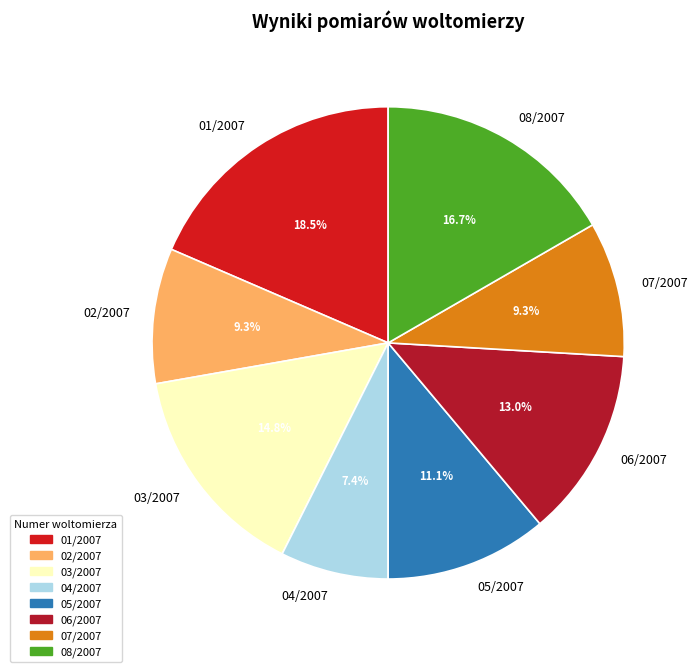

To the nearest percent, what is the difference between the 01/2007 and 08/2007 slice percentages?

2%